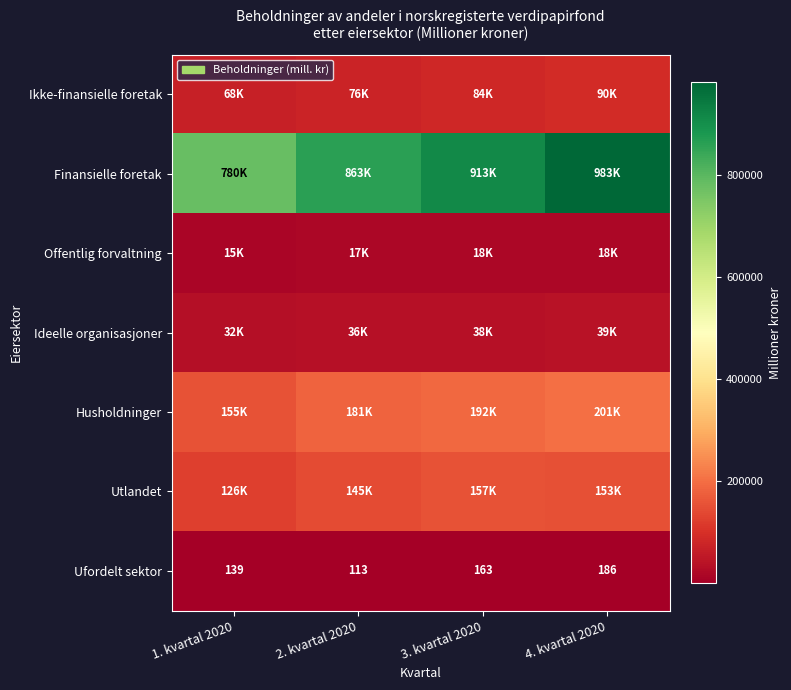

List the labels in order of Ufordelt sektor value, largest first.

4. kvartal 2020, 3. kvartal 2020, 1. kvartal 2020, 2. kvartal 2020